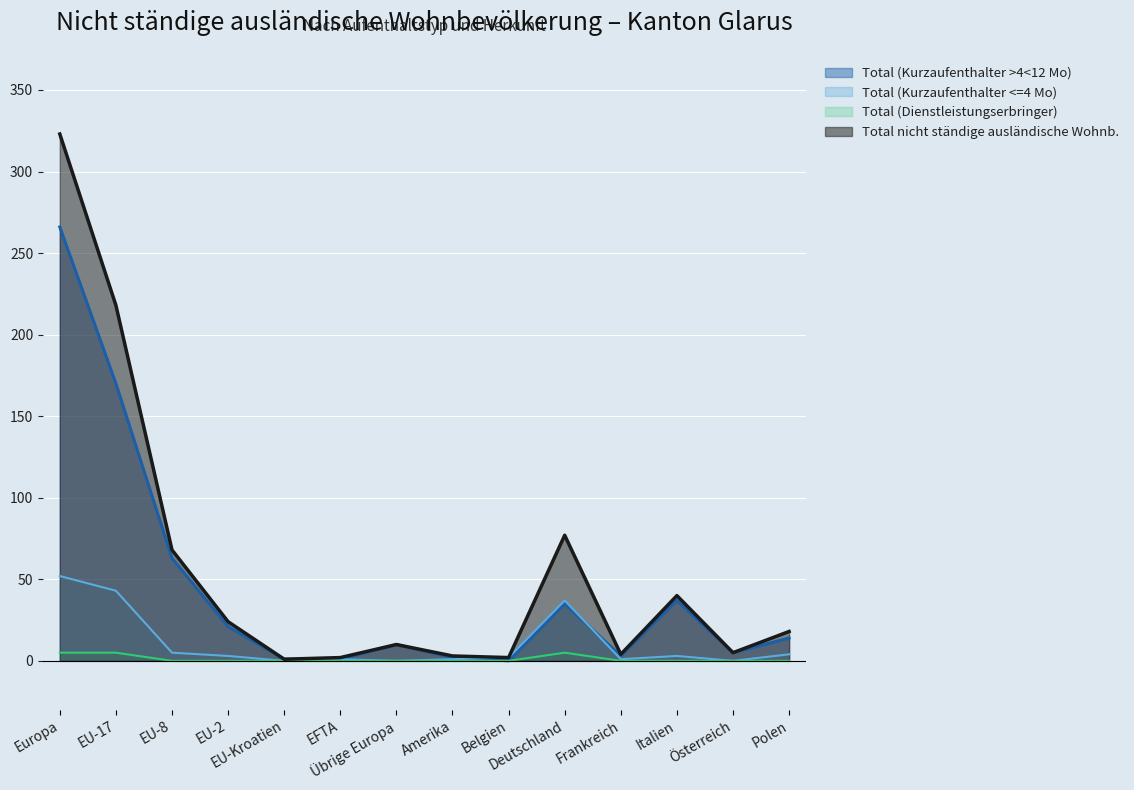

List the labels in order of Total (Dienstleistungserbringer) value, largest first.

Europa, EU-17, Deutschland, EU-8, EU-2, EU-Kroatien, EFTA, Übrige Europa, Amerika, Belgien, Frankreich, Italien, Österreich, Polen